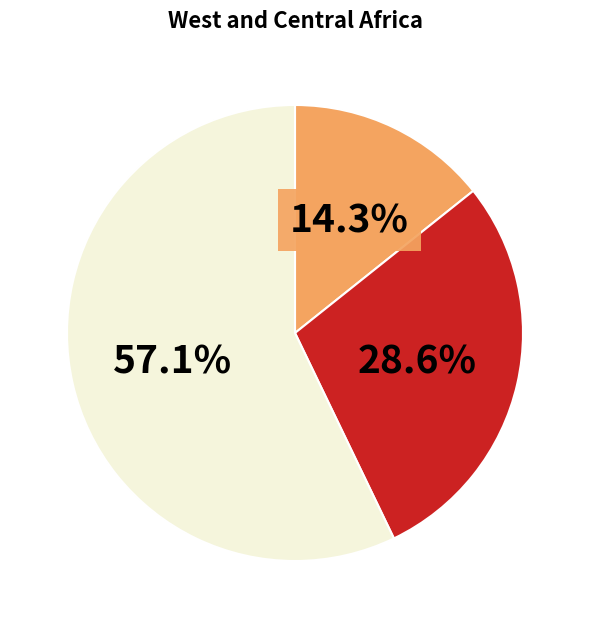

Is there any slice that represents more than half of the pie?

Yes